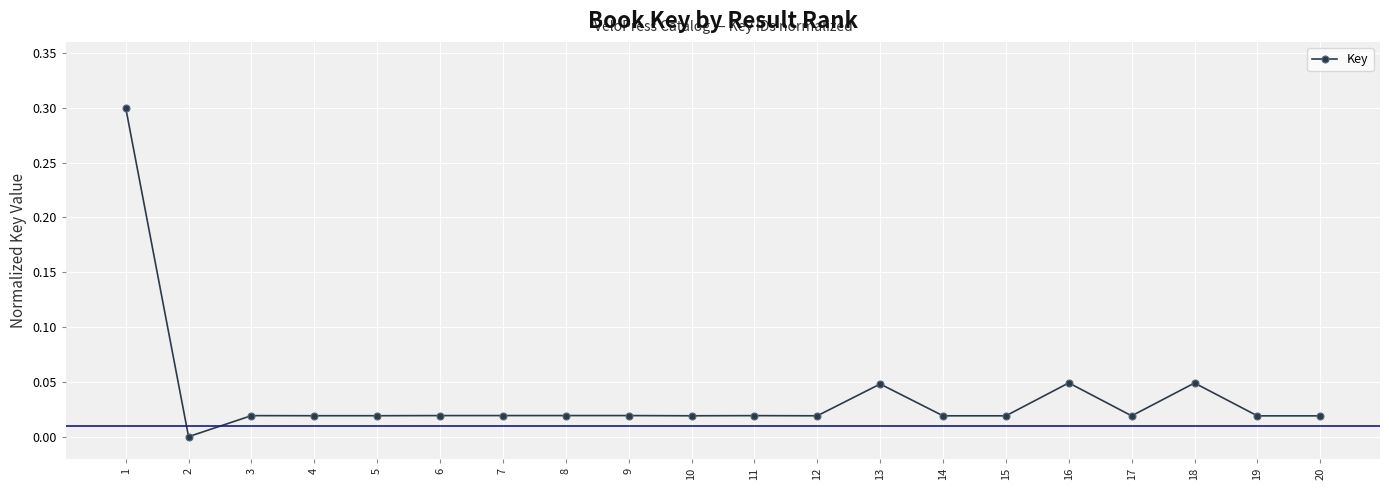

How many data points does each series have?

20